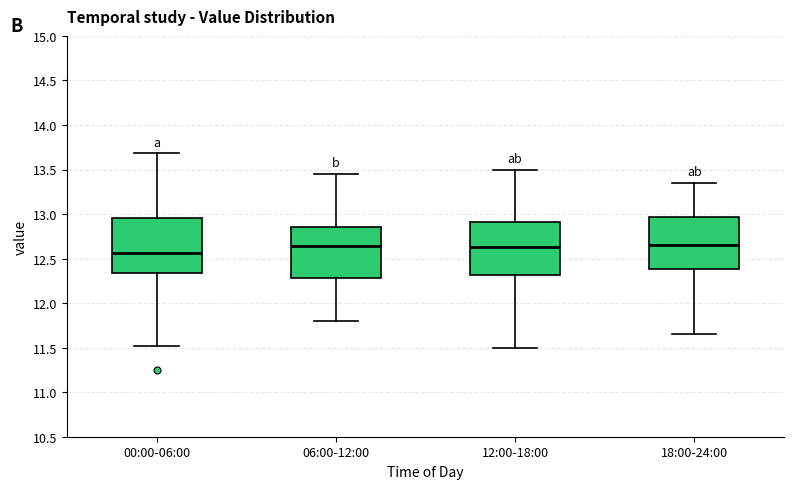

Reading left to right, transcribe this box plot: for each box, give where its median line is, the range the box spans, and where its two whiskers end, as read against the y-axis. The values are not printed on the chart, so give them approximately, as read against the axis.

00:00-06:00: median 12.55, box 12.35 to 12.95, whiskers 11.50 to 13.70
06:00-12:00: median 12.65, box 12.30 to 12.85, whiskers 11.80 to 13.45
12:00-18:00: median 12.65, box 12.30 to 12.90, whiskers 11.50 to 13.50
18:00-24:00: median 12.65, box 12.40 to 12.95, whiskers 11.65 to 13.35